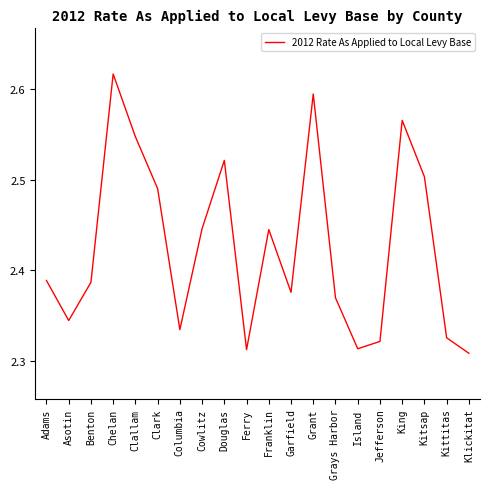

Which label corresponds to the smallest value in the chart?

Klickitat